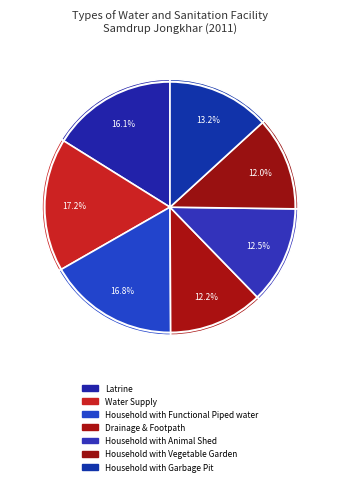

To the nearest percent, what is the combined percentage of Water Supply and Household with Functional Piped water?

34%